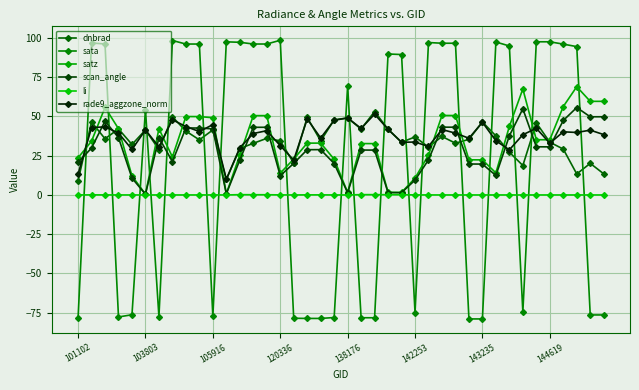

Which series has the widest spread of values?

sata